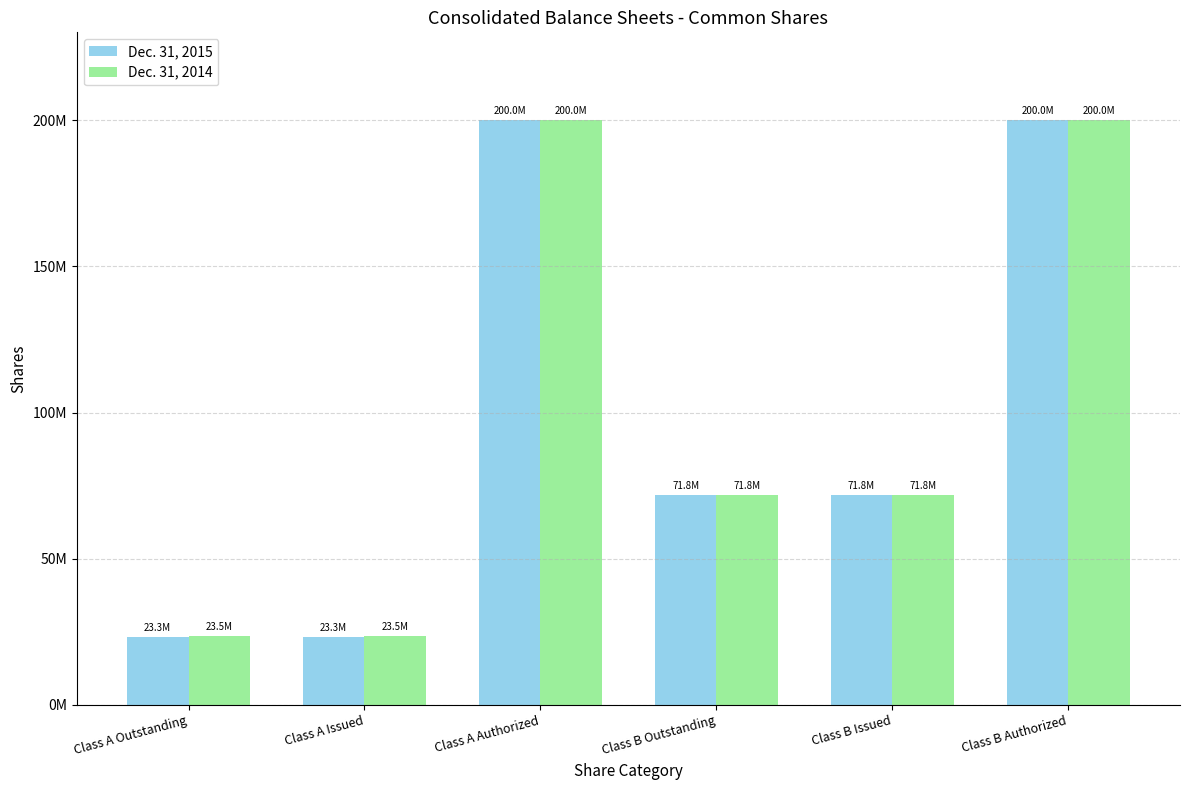

Which series has the largest total across all categories?

Dec. 31, 2014